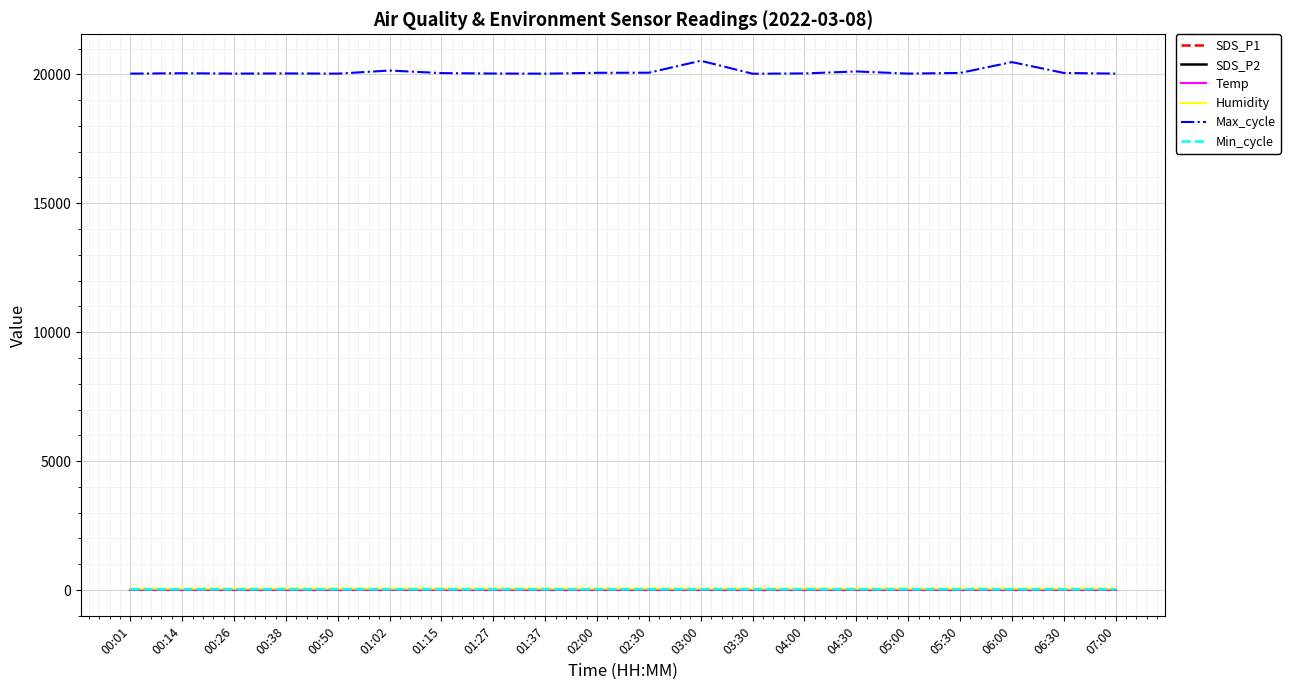

The value of Max_cycle at 07:00 is 33657.7. True or false?

False